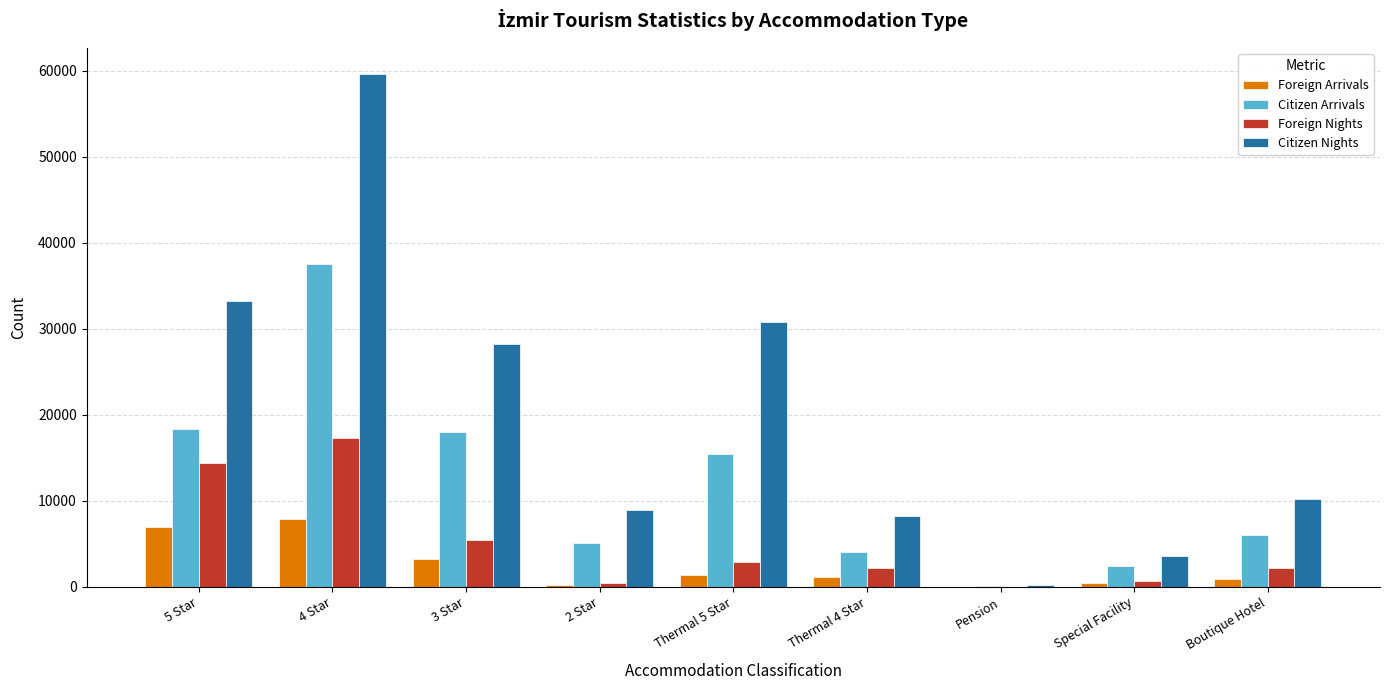

Is it true that Foreign Arrivals equals 1357 at Thermal 5 Star?

True